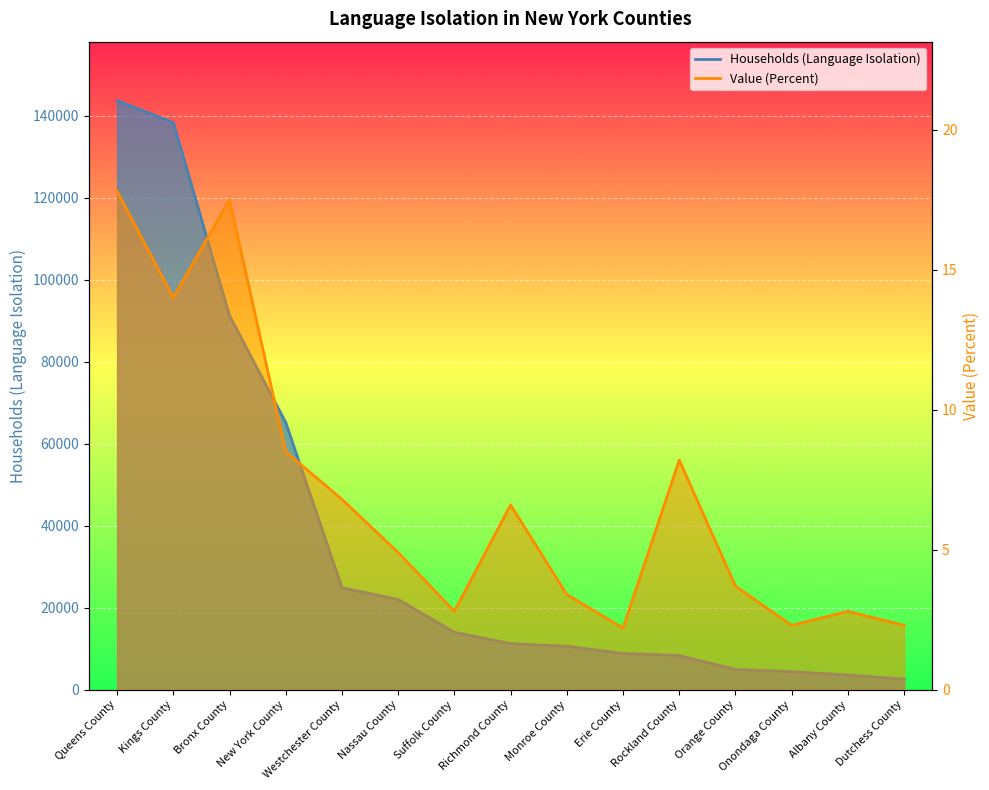

What are all the series names shown in the legend?

Households (Language Isolation), Value (Percent)